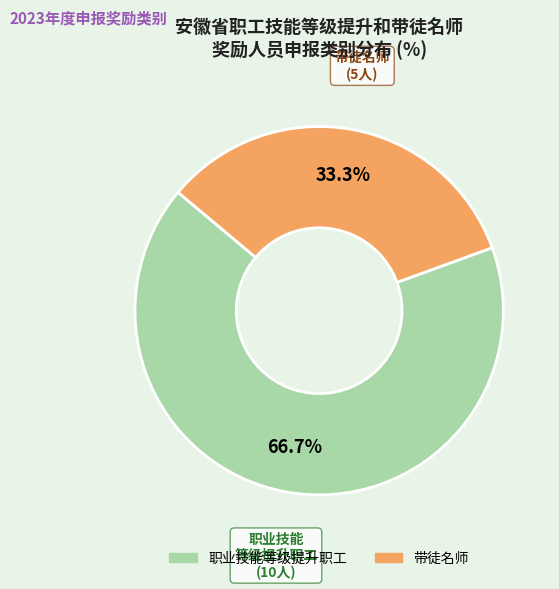

Combined, what portion of the pie is 带徒名师 and 职业技能等级提升职工?

100.0%